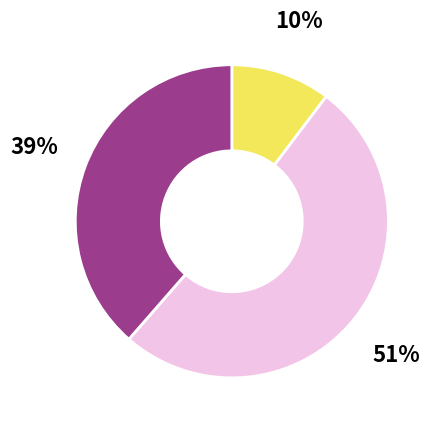

To the nearest percent, what is the difference between the largest and smallest slice percentages?

41%